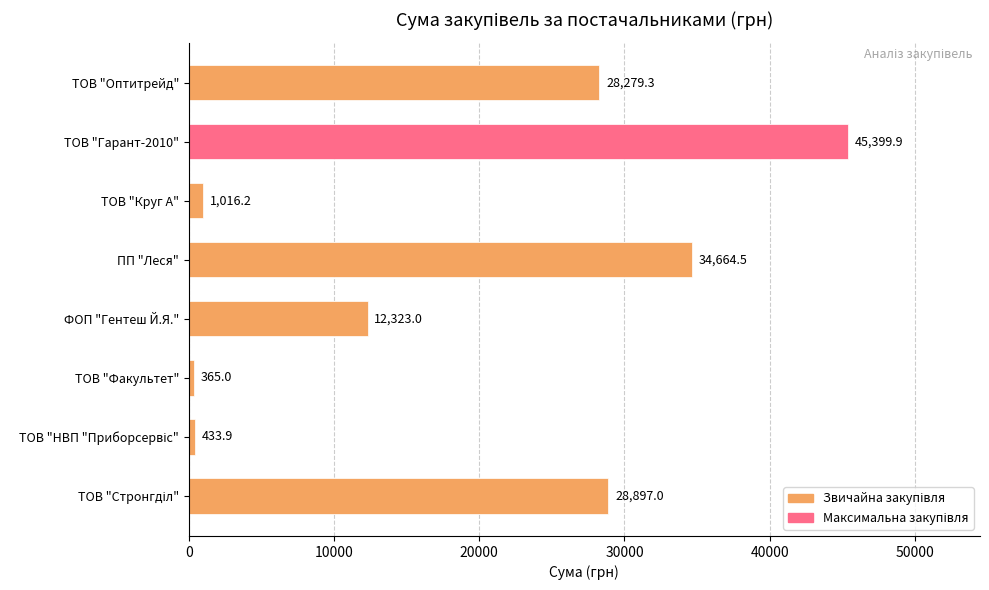

Between ФОП "Гентеш Й.Я." and ПП "Леся", which is larger?

ПП "Леся"